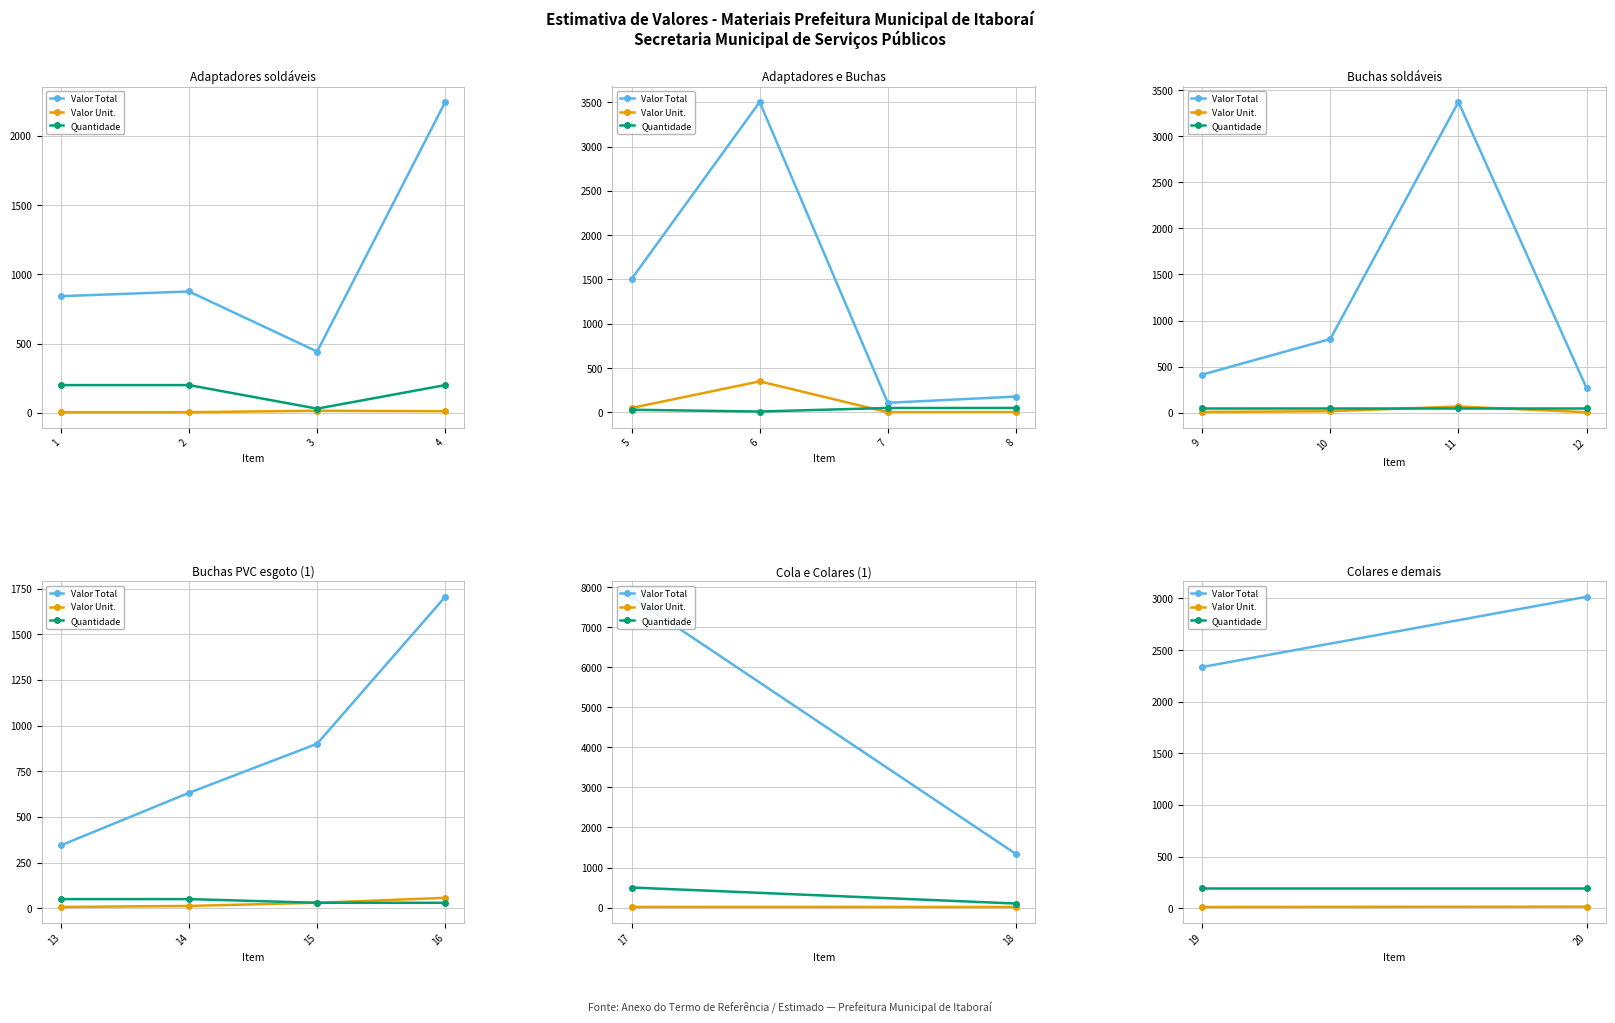

Which series has the largest range (max minus min)?

Valor Total